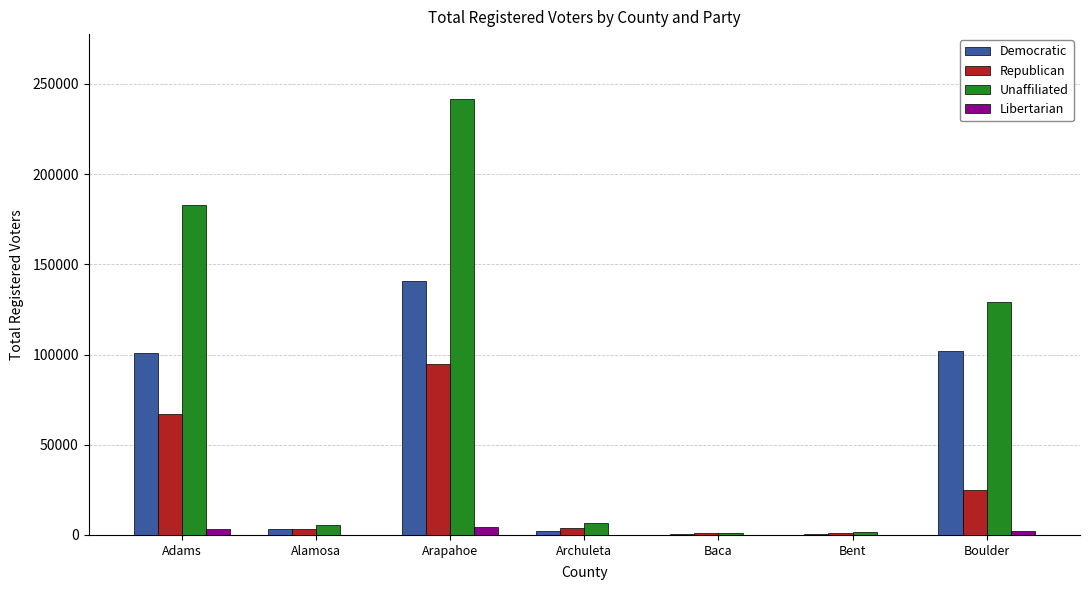

Which series changed the most between Arapahoe and Archuleta?

Unaffiliated